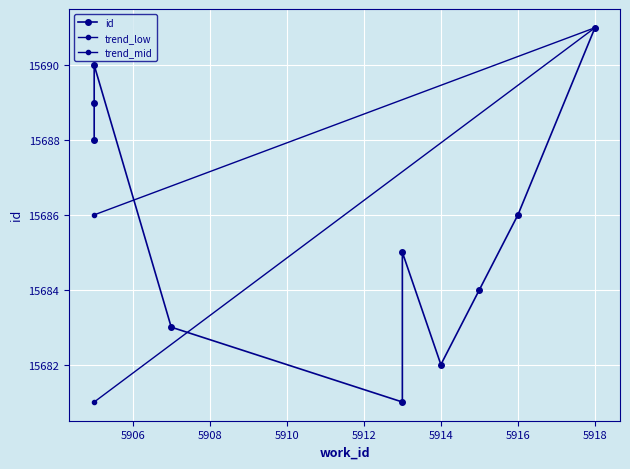

What is the difference between the values at 5913 and 5913?

4